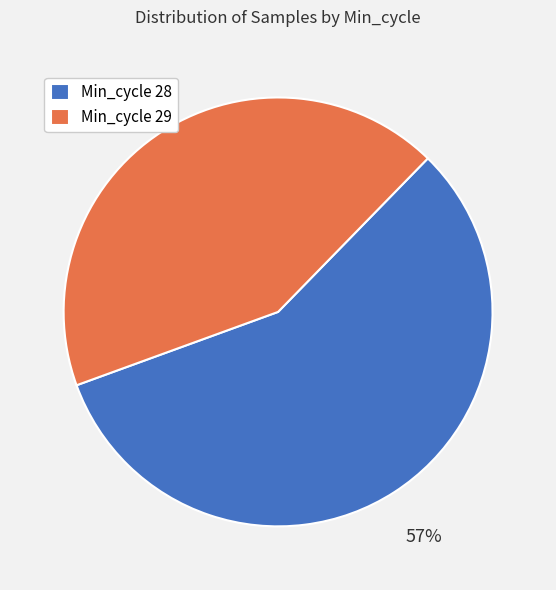

Is there a majority slice in this chart?

Yes